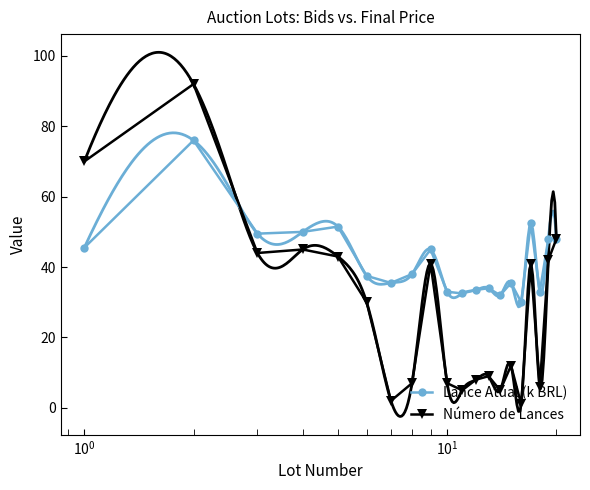

True or false: Número de Lances has more than 0 interior local peaks.

True